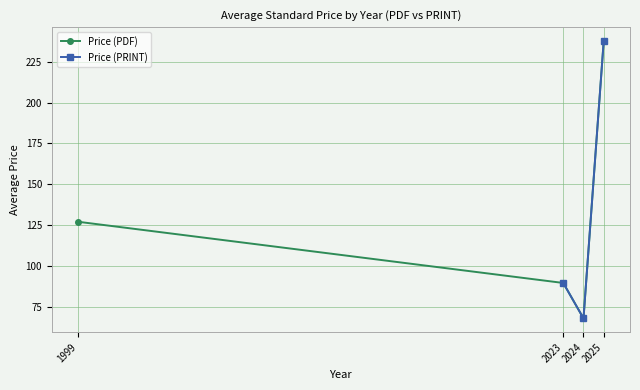

What is the value of the Price (PDF) point at the 4th from the left?

237.7